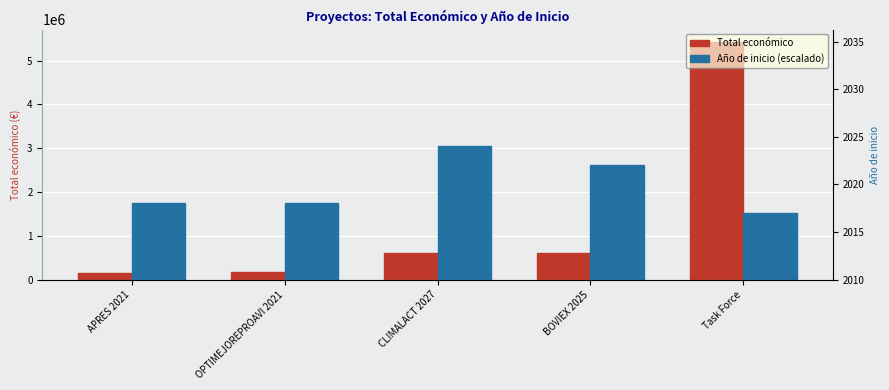

Where is Total económico nearest to the value 2796186?

CLIMALACT 2027